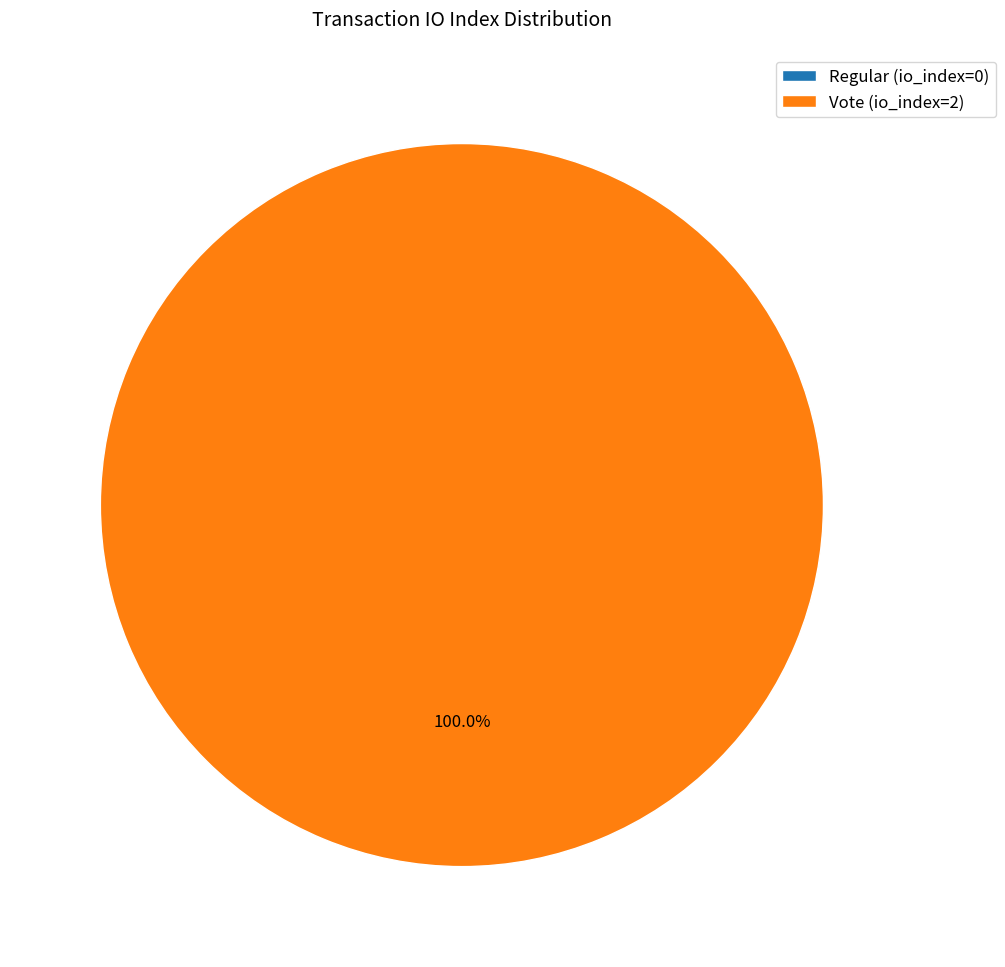

Which slice is the smallest?

Regular (io_index=0)